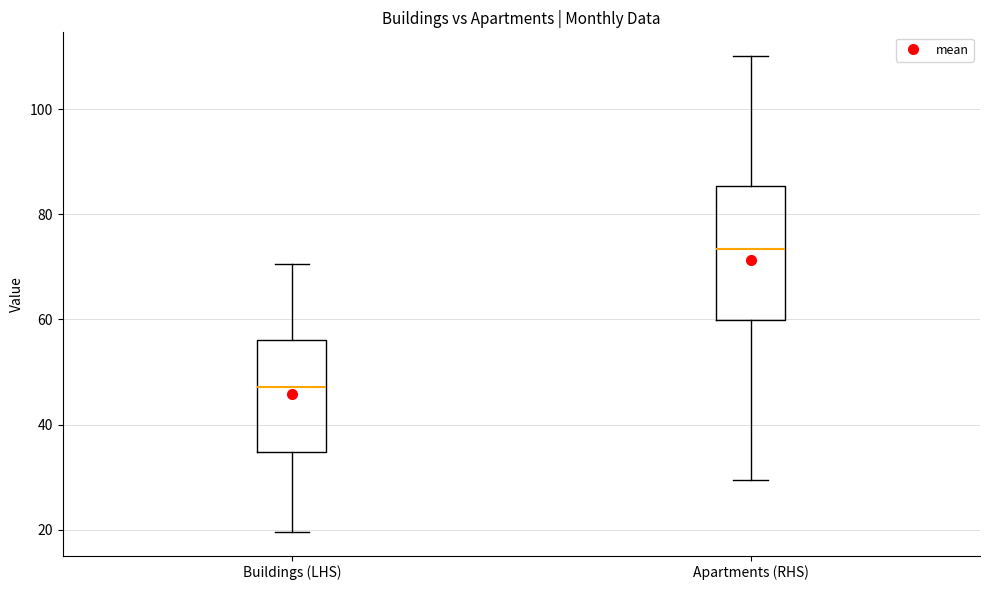

Where is the lower edge of the box for Buildings (LHS) on the y-axis? The values are not printed on the chart, so give them approximately, as read against the axis.

34